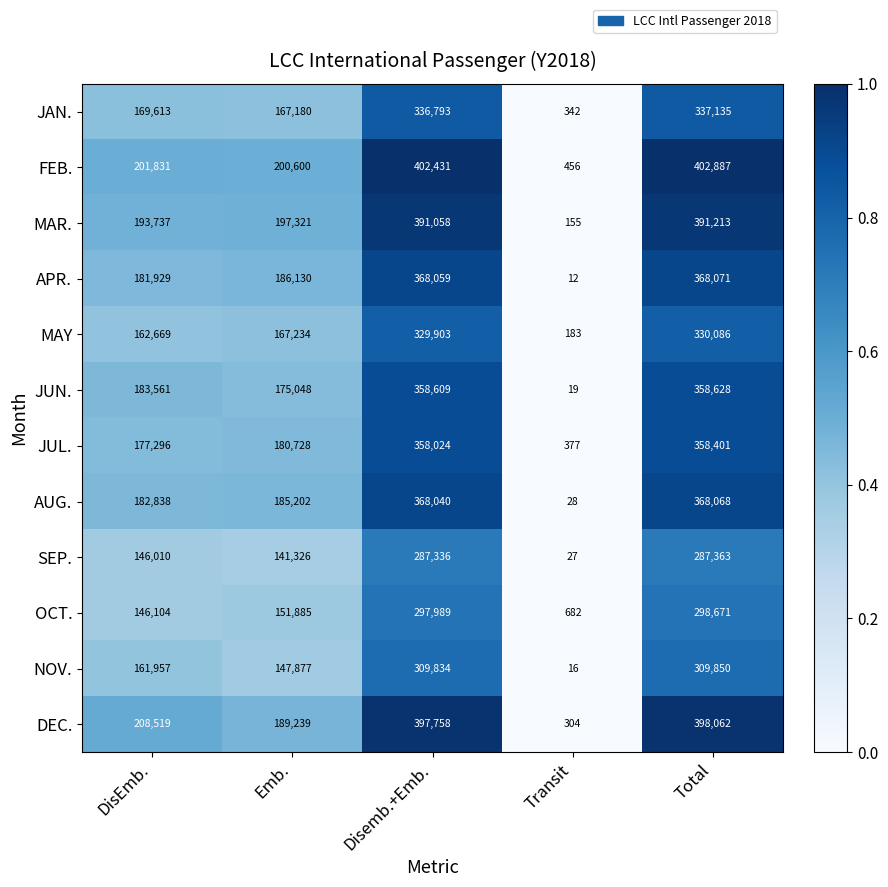

Where is JUN. nearest to the value 179323?

DisEmb.